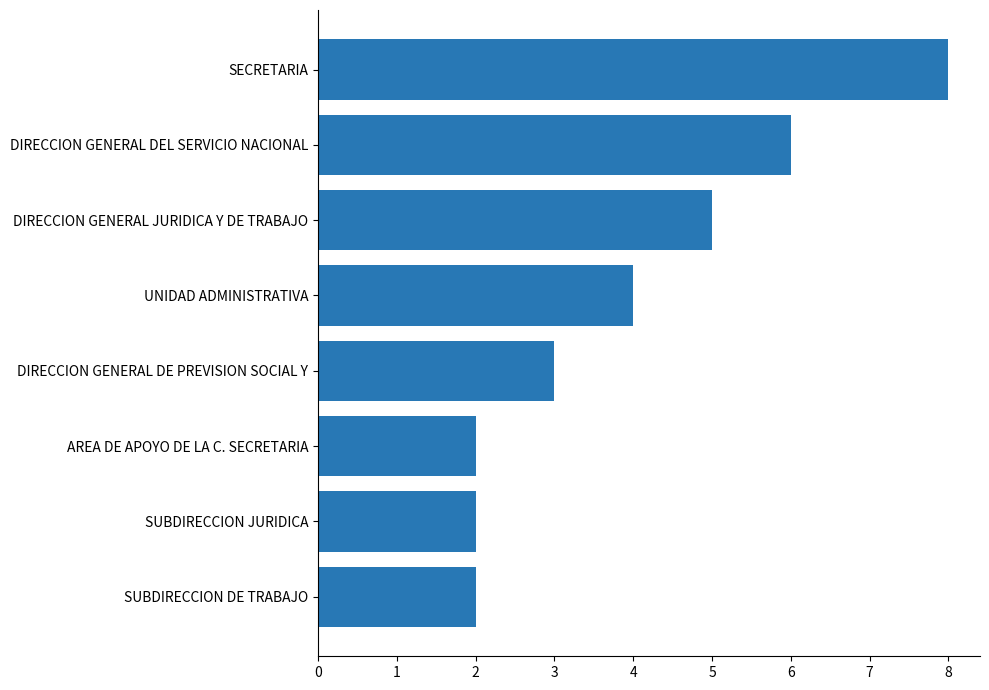

Reading top to bottom, list all the values displayed in this chart.

SECRETARIA=8	DIRECCION GENERAL DEL SERVICIO NACIONAL=6	DIRECCION GENERAL JURIDICA Y DE TRABAJO=5	UNIDAD ADMINISTRATIVA=4	DIRECCION GENERAL DE PREVISION SOCIAL Y=3	AREA DE APOYO DE LA C. SECRETARIA=2	SUBDIRECCION JURIDICA=2	SUBDIRECCION DE TRABAJO=2